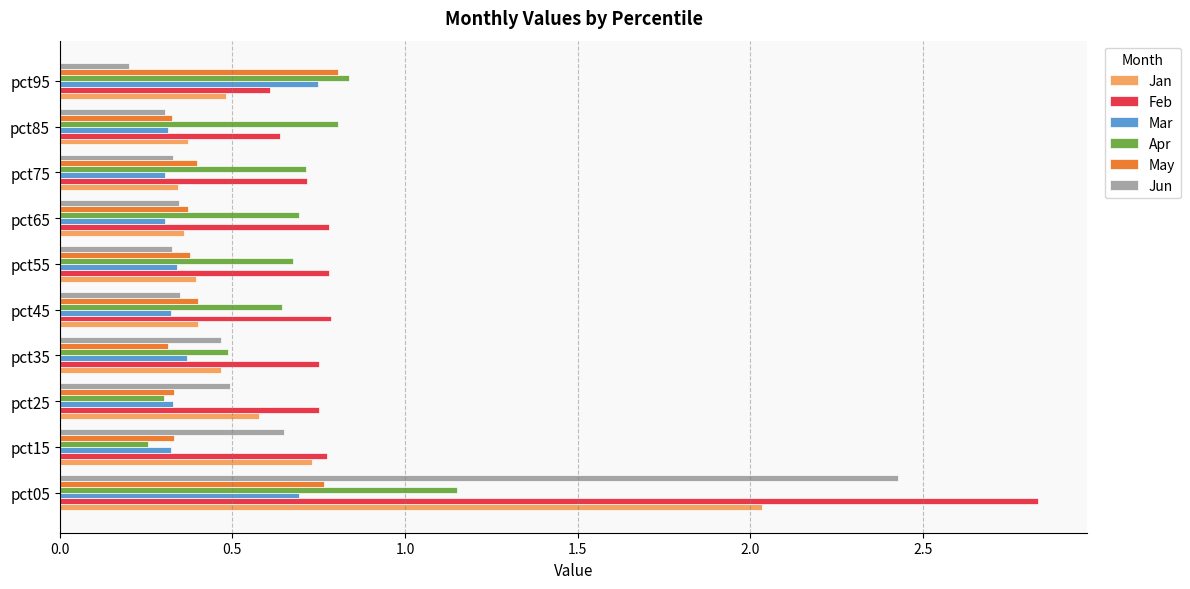

What are all the series names shown in the legend?

Jan, Feb, Mar, Apr, May, Jun